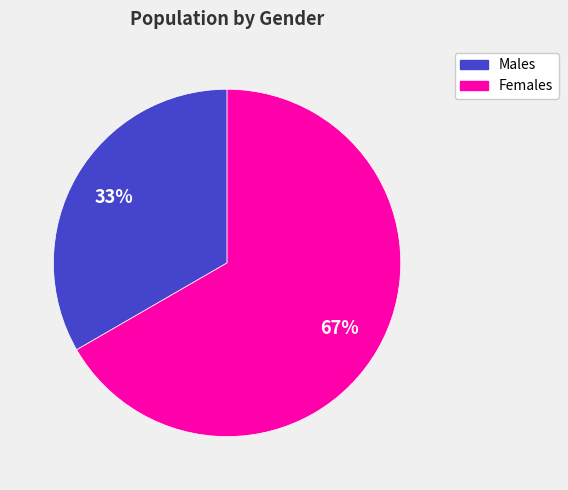

Is there a majority slice in this chart?

Yes